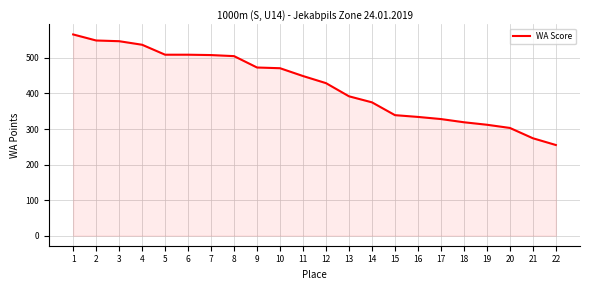

What is the approximate value at 12, to the nearest 10?

430